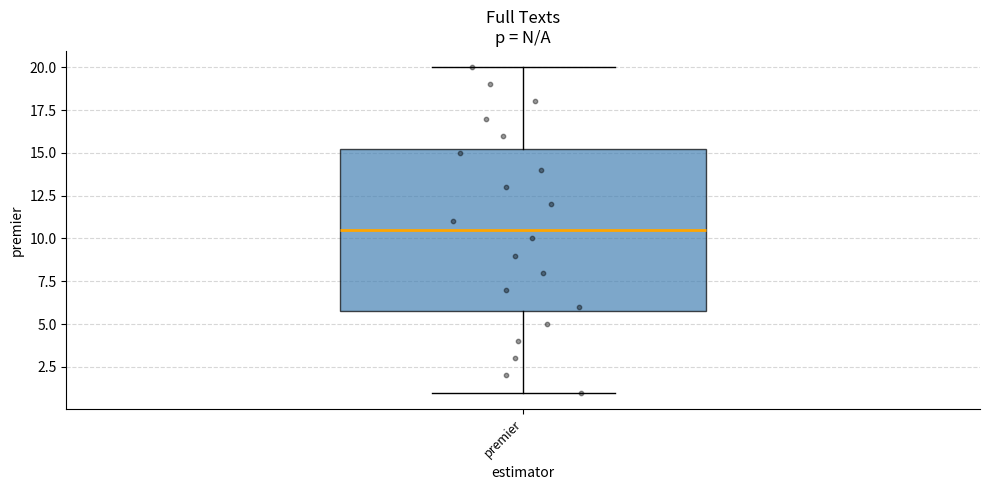

Where does the lower whisker of the box for premier end on the y-axis? The values are not printed on the chart, so give them approximately, as read against the axis.

1.0